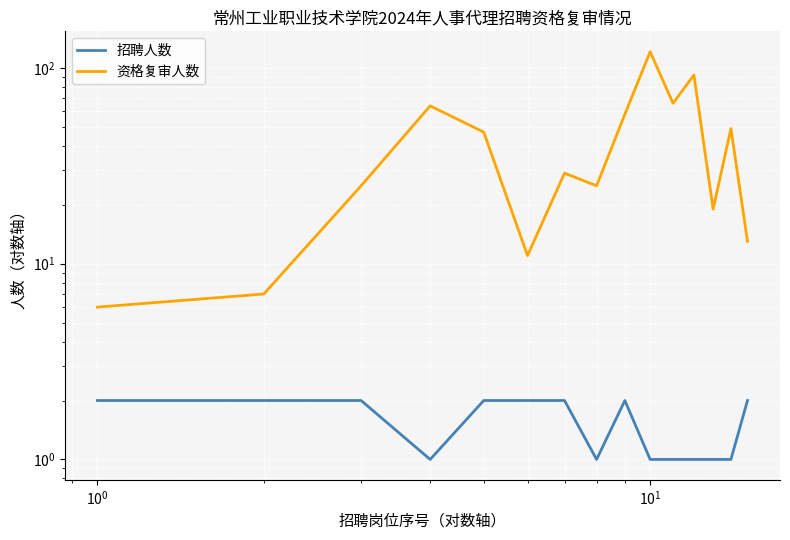

List the series in order of their peak value, highest first.

资格复审人数, 招聘人数